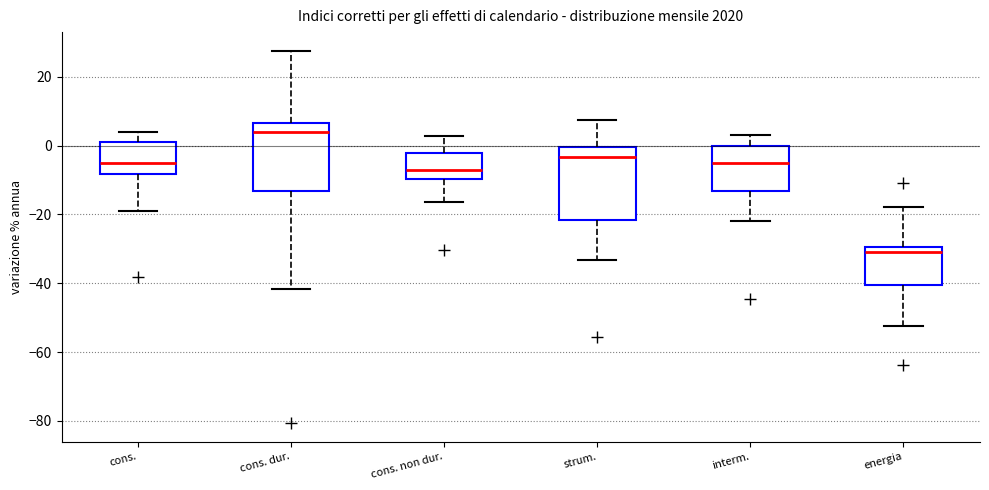

Where is the upper edge of the box for cons. dur. on the y-axis? The values are not printed on the chart, so give them approximately, as read against the axis.

6